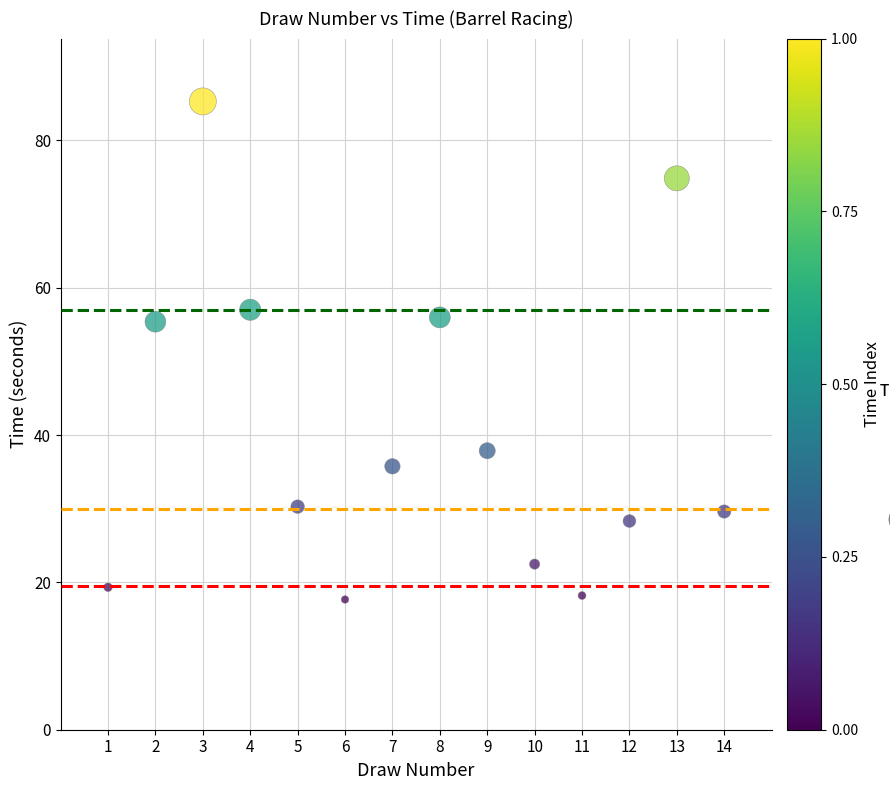

What is the range of Y values (max minus min)?

67.6